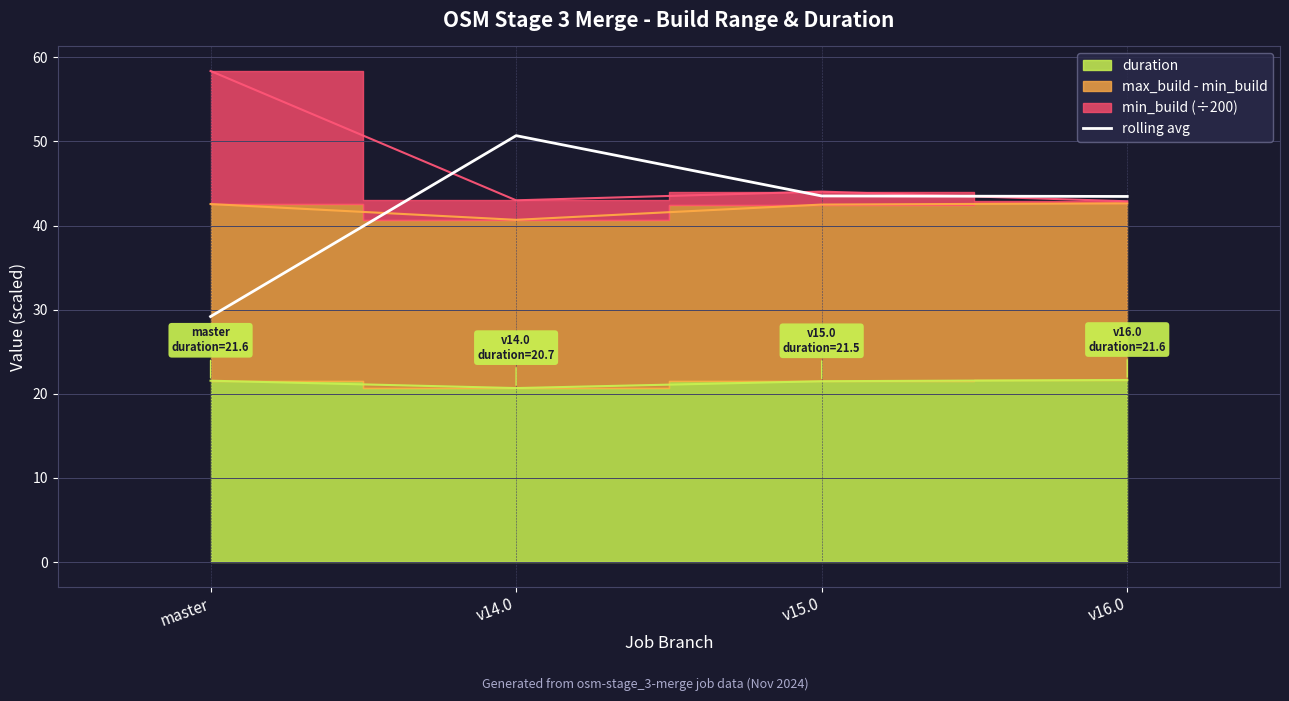

Where is the first local maximum?

v14.0